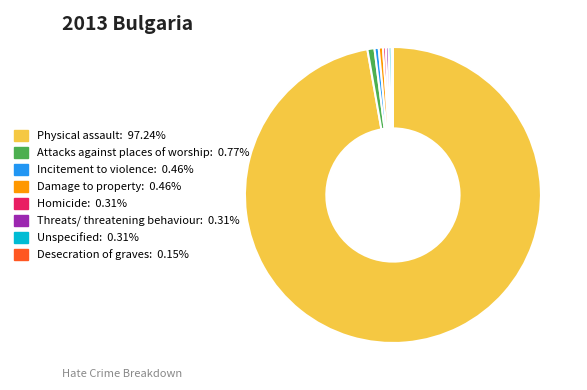

Is there a majority slice in this chart?

Yes